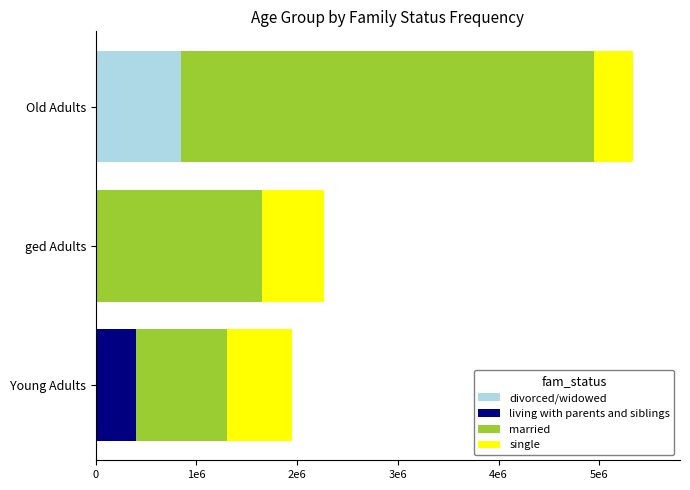

At how many categories does at least one series exceed 664570?

3